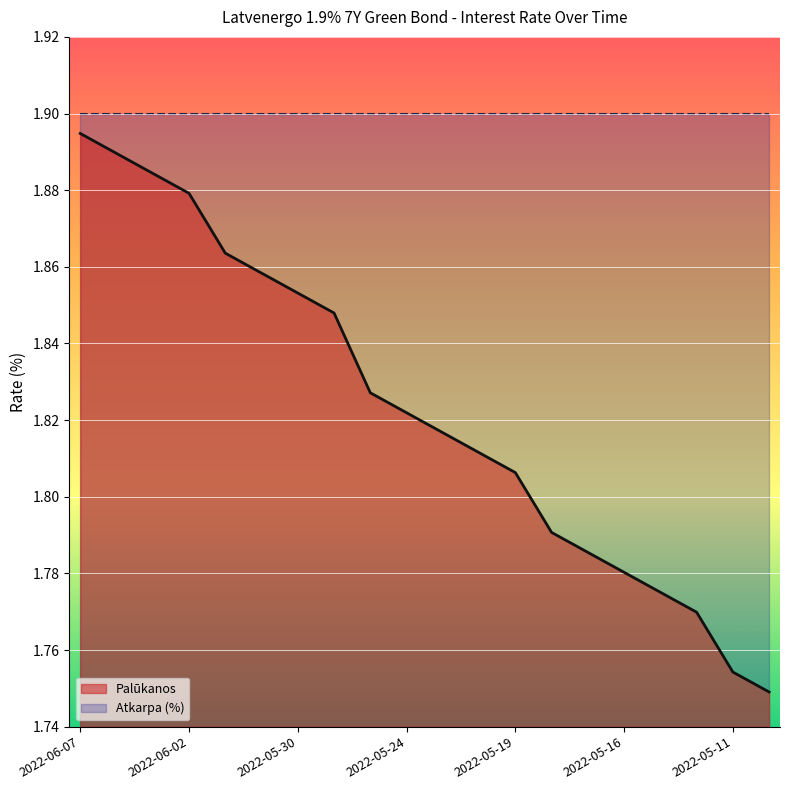

How many values are between 1 and 2?

20